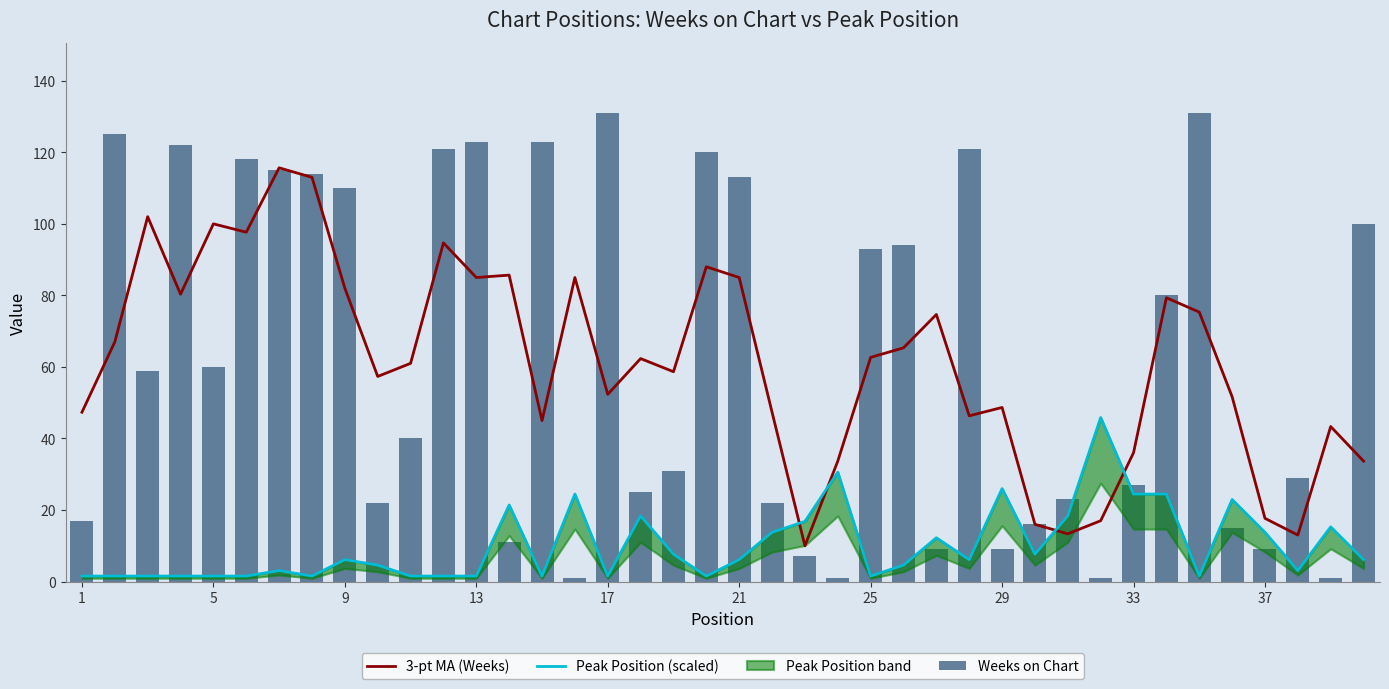

The 3-pt MA (Weeks) series shows 48.7 at 29. True or false?

True